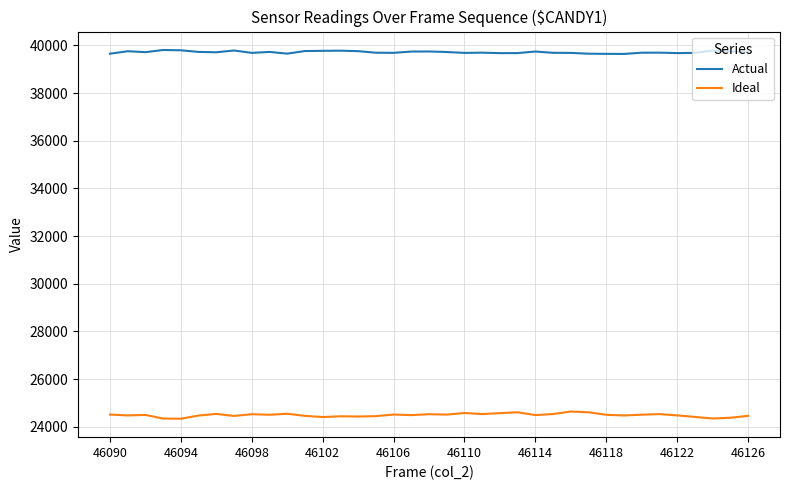

True or false: Ideal and Actual cross at least once.

False